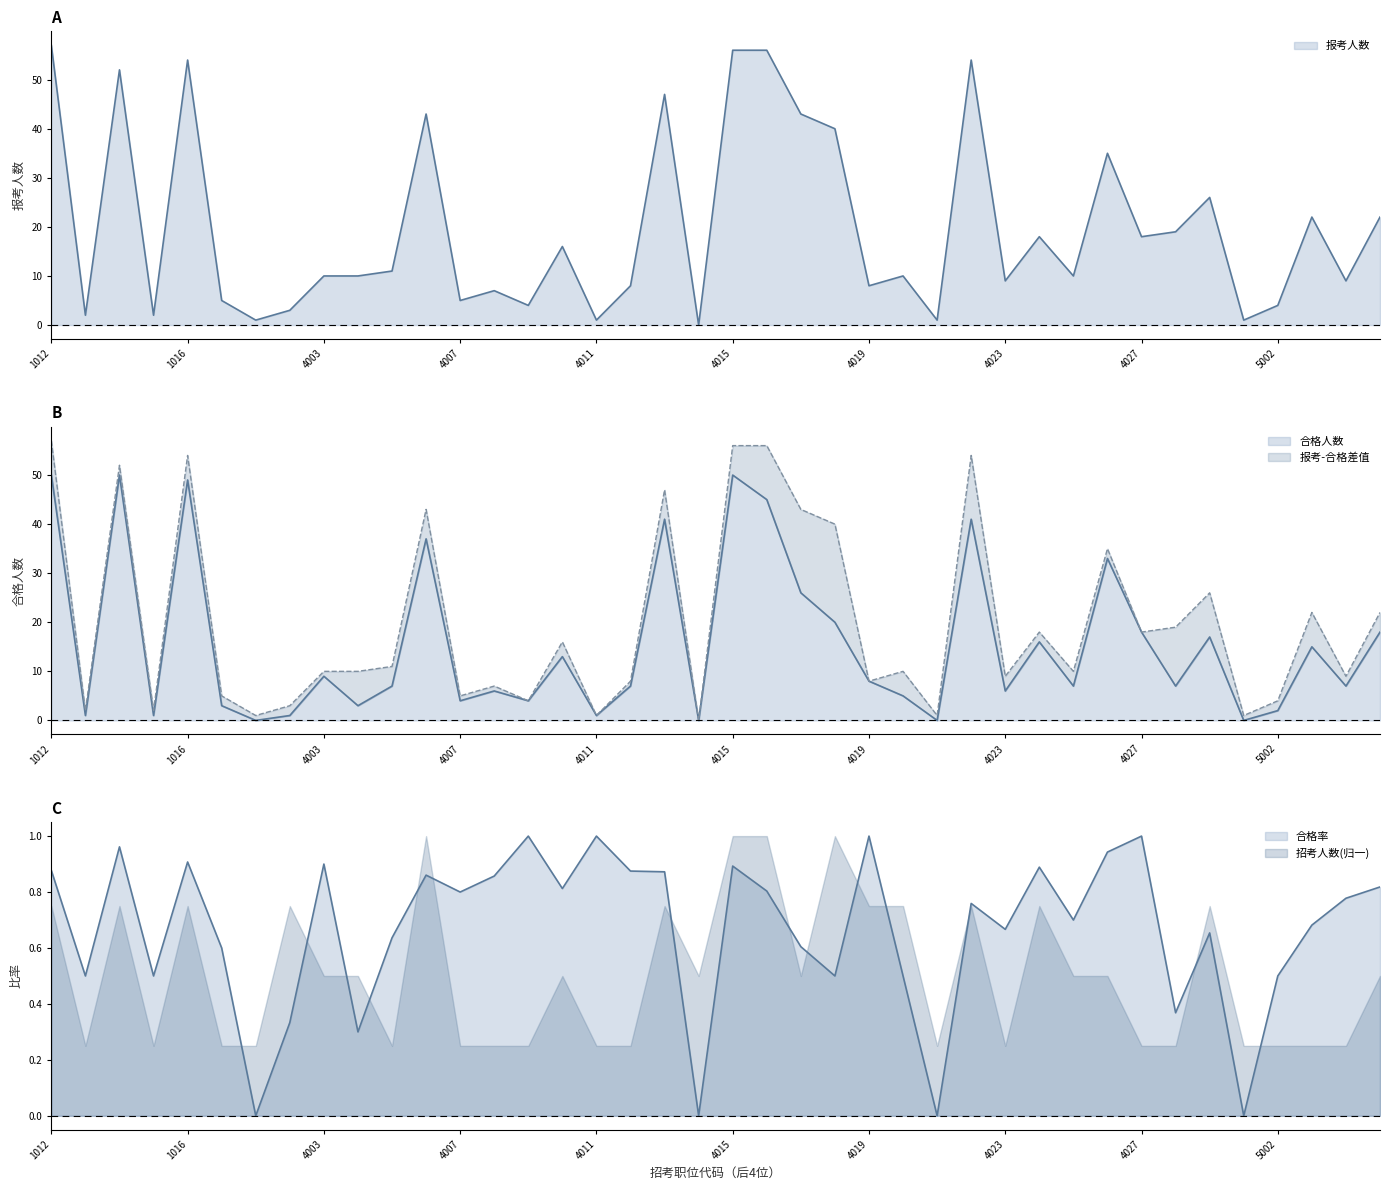

What is the difference between the maximum and minimum values in the 合格人数 series?

50